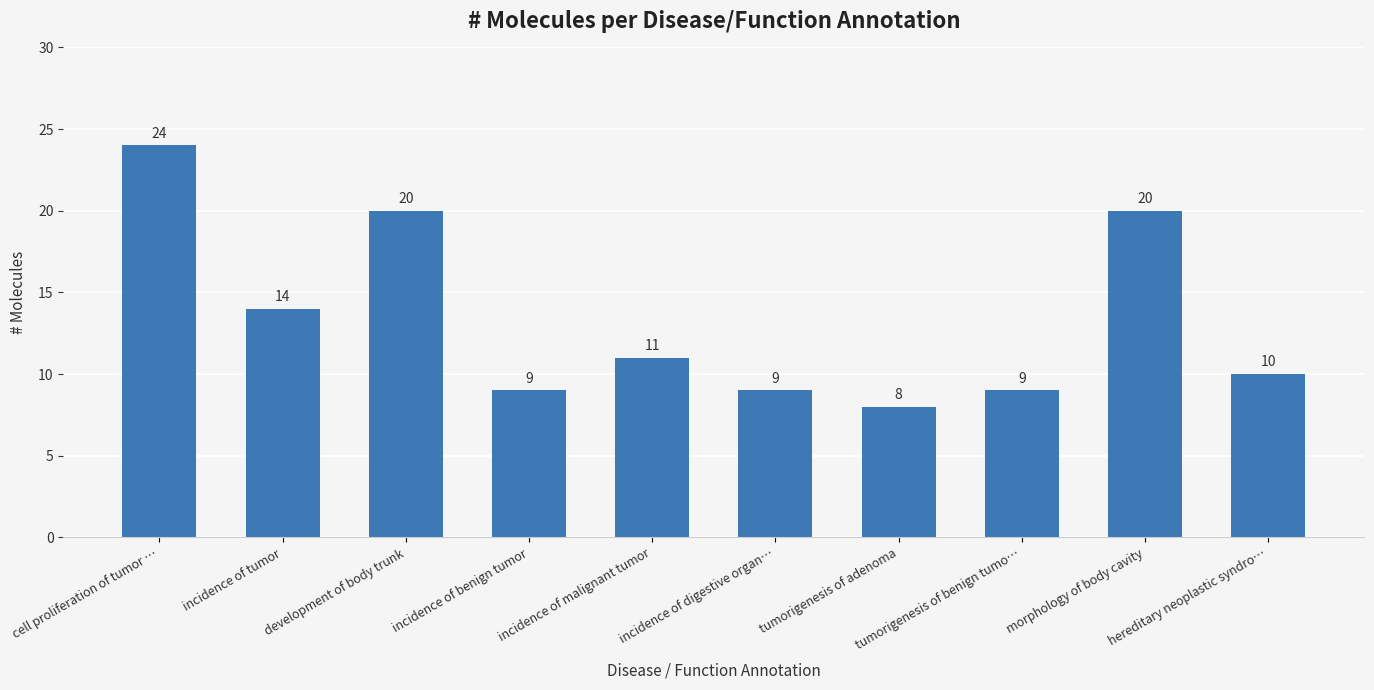

What is the sum of all values?

134